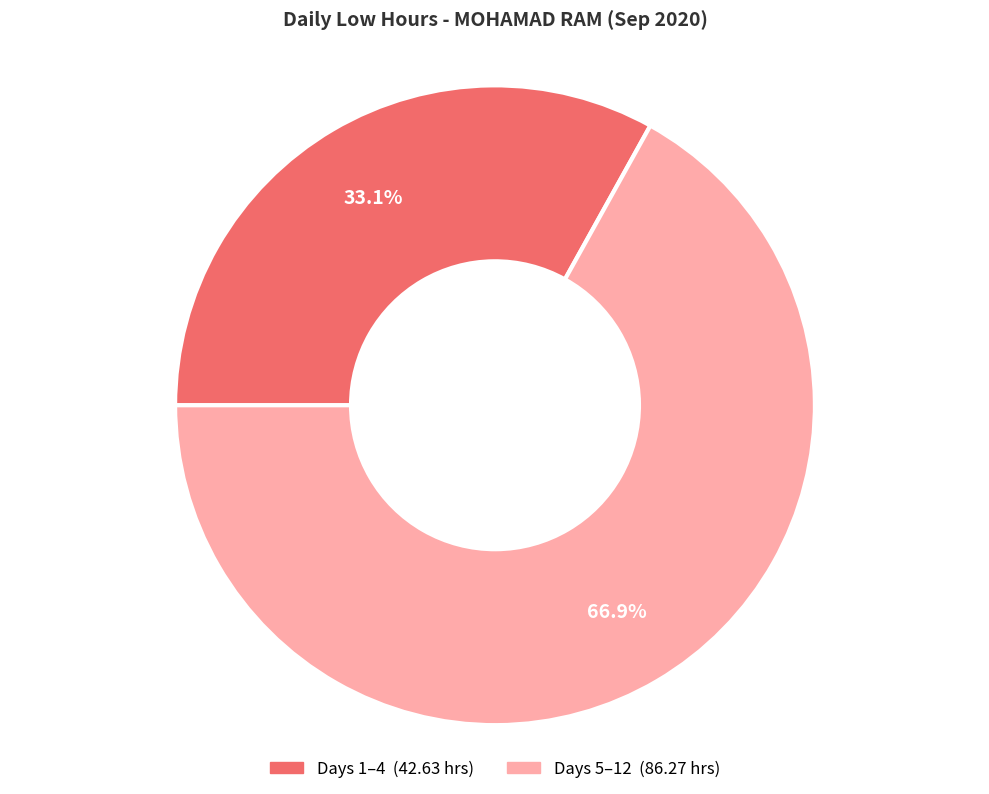

Is there any slice that represents more than half of the pie?

Yes